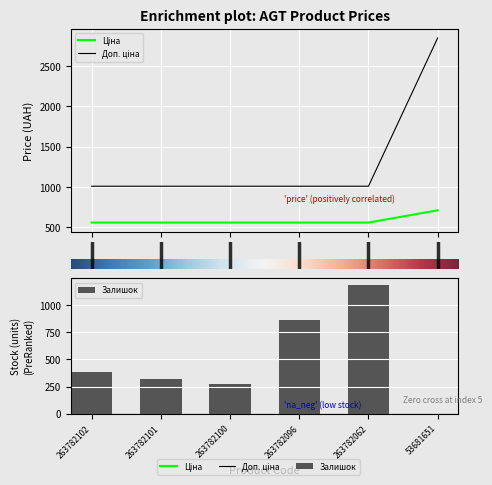

How many groups of bars are there?

6